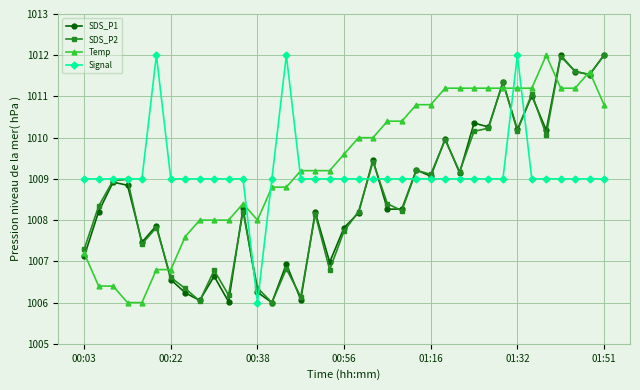

How many series are shown in this chart?

4